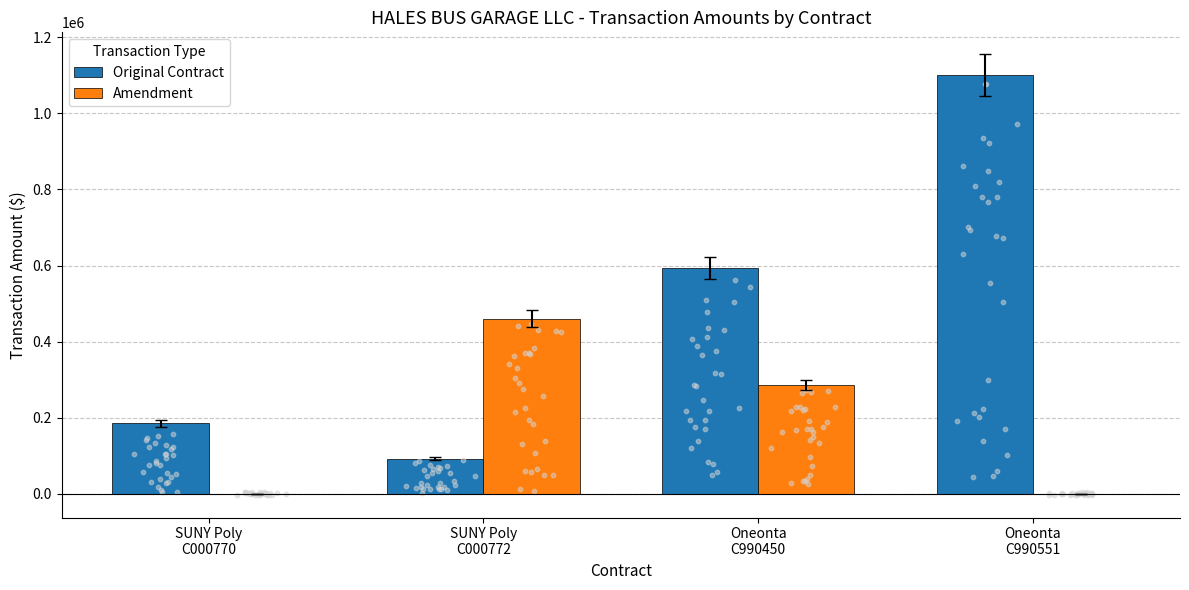

Which series has the largest total across all categories?

Original Contract